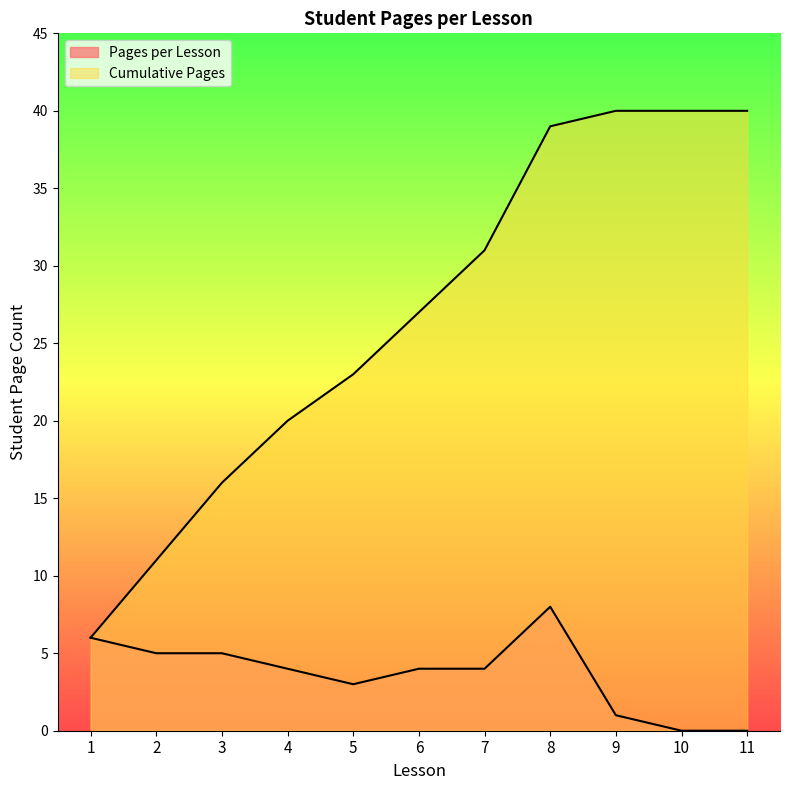

How many lines are shown in the chart?

2